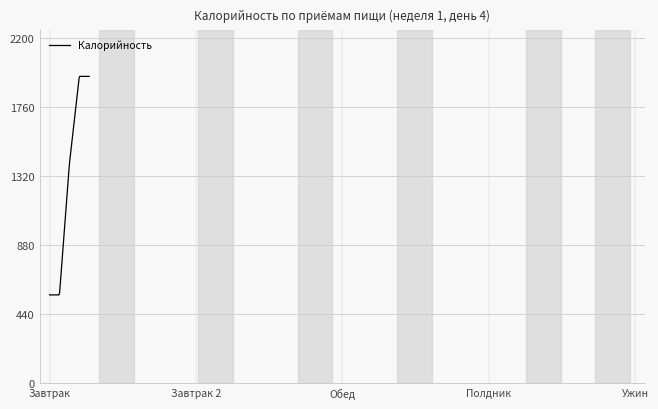

What is the difference between the maximum and minimum values?

1395.5